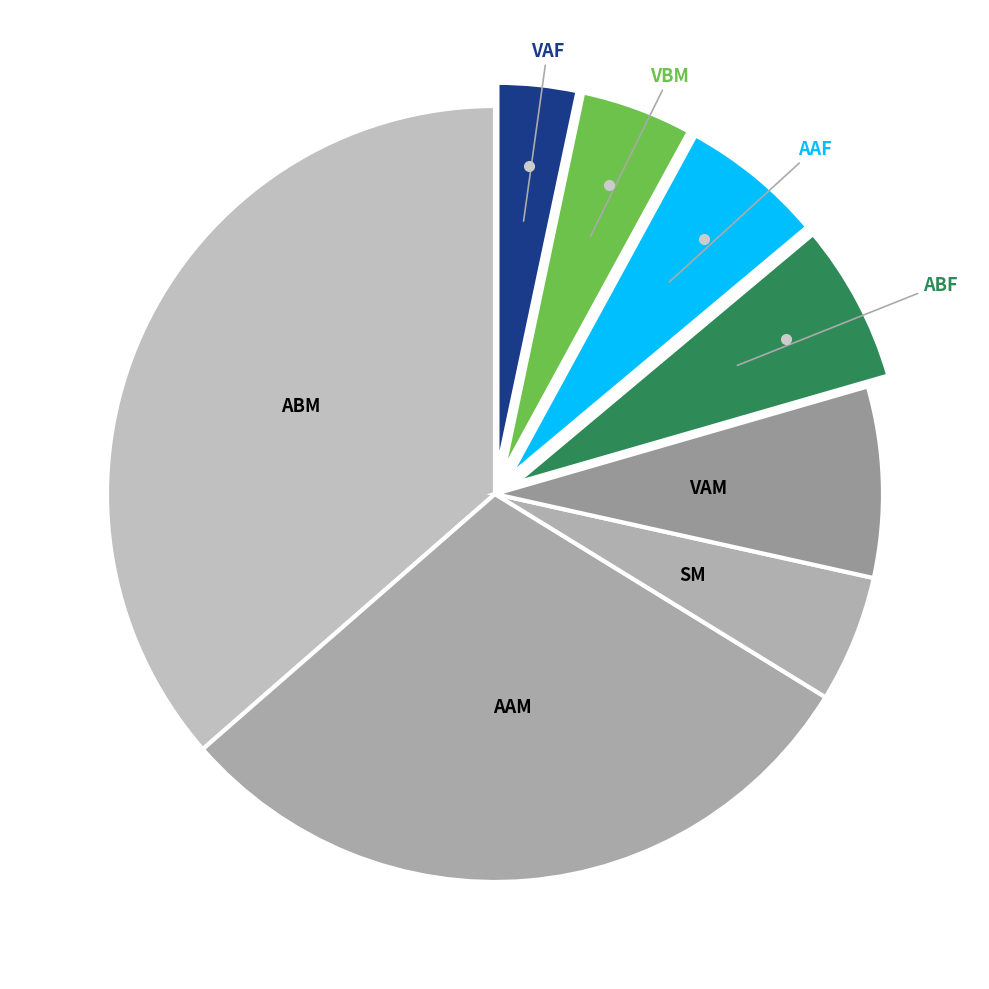

How many segments does this pie chart have?

8